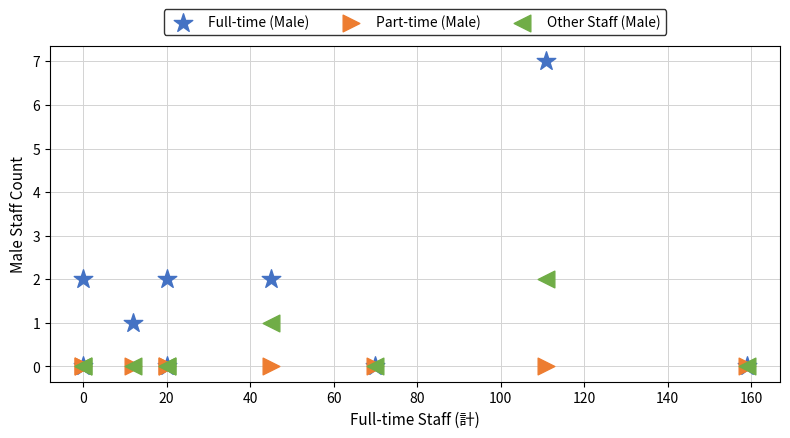

What are all the series names shown in the legend?

Full-time (Male), Part-time (Male), Other Staff (Male)